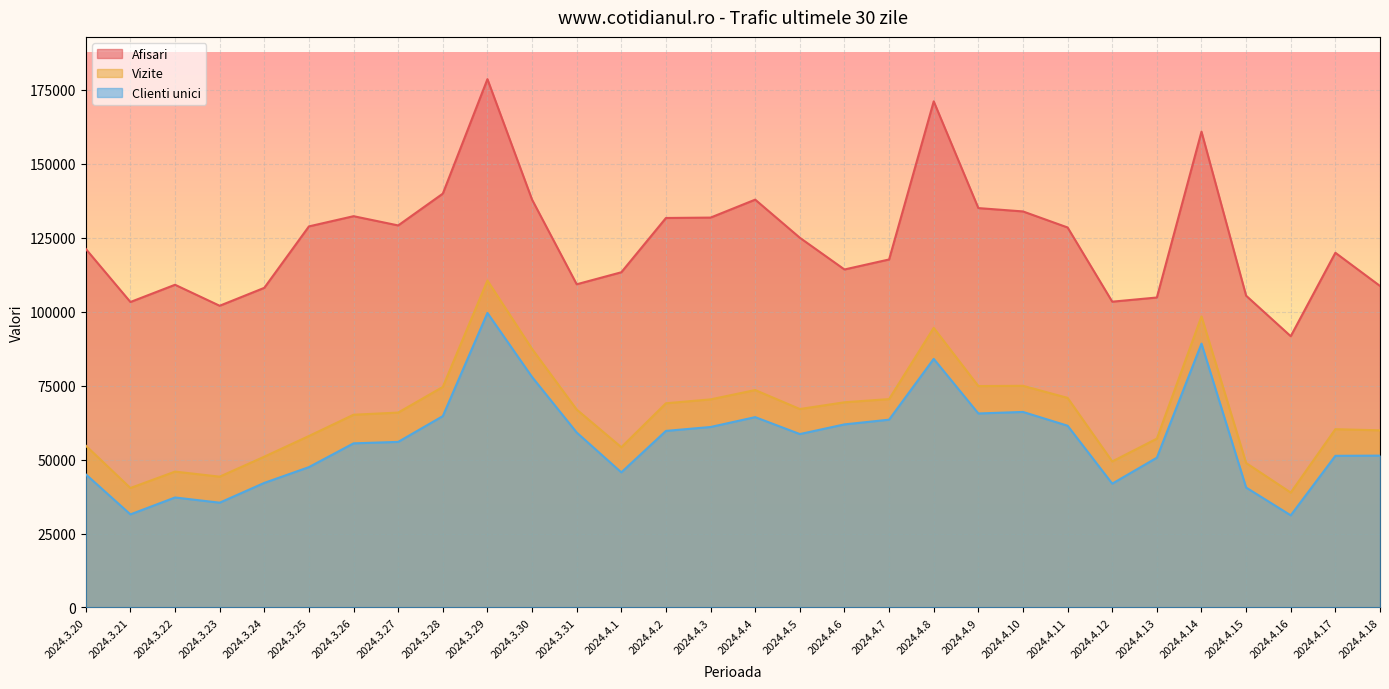

True or false: Vizite and Clienti unici intersect in this chart.

False